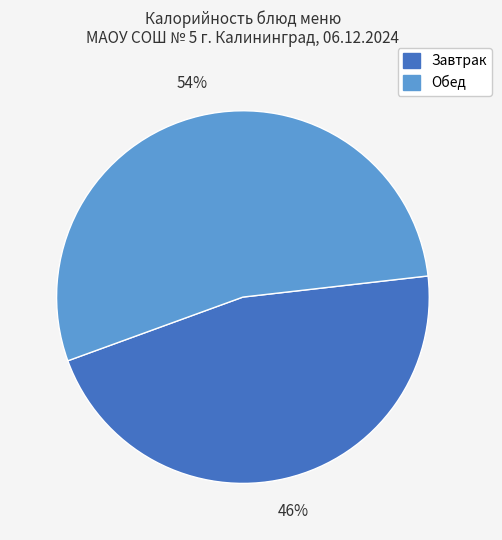

To the nearest percent, what is the average slice percentage?

50%